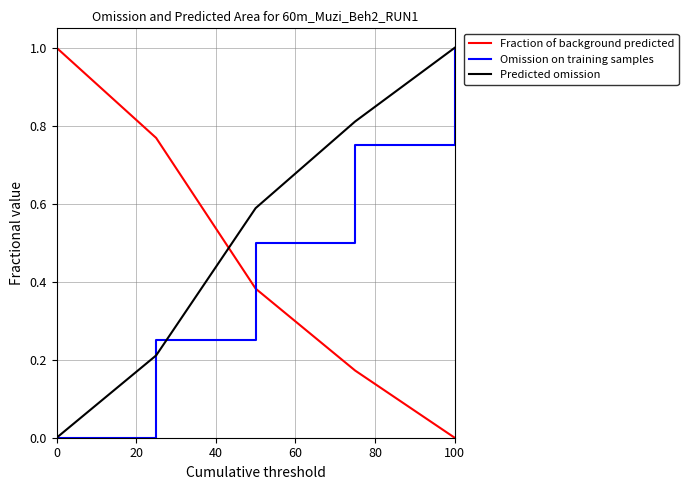

What are all the series names shown in the legend?

Fraction of background predicted, Omission on training samples, Predicted omission